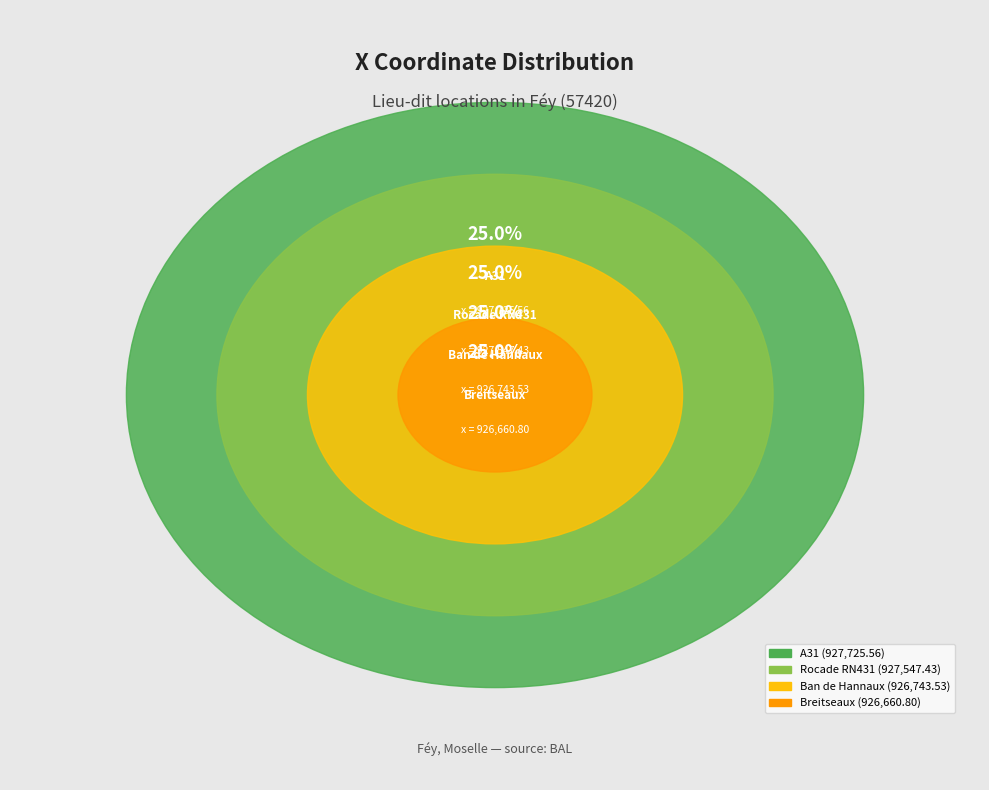

Which has a higher value, A31 or Rocade RN431?

A31